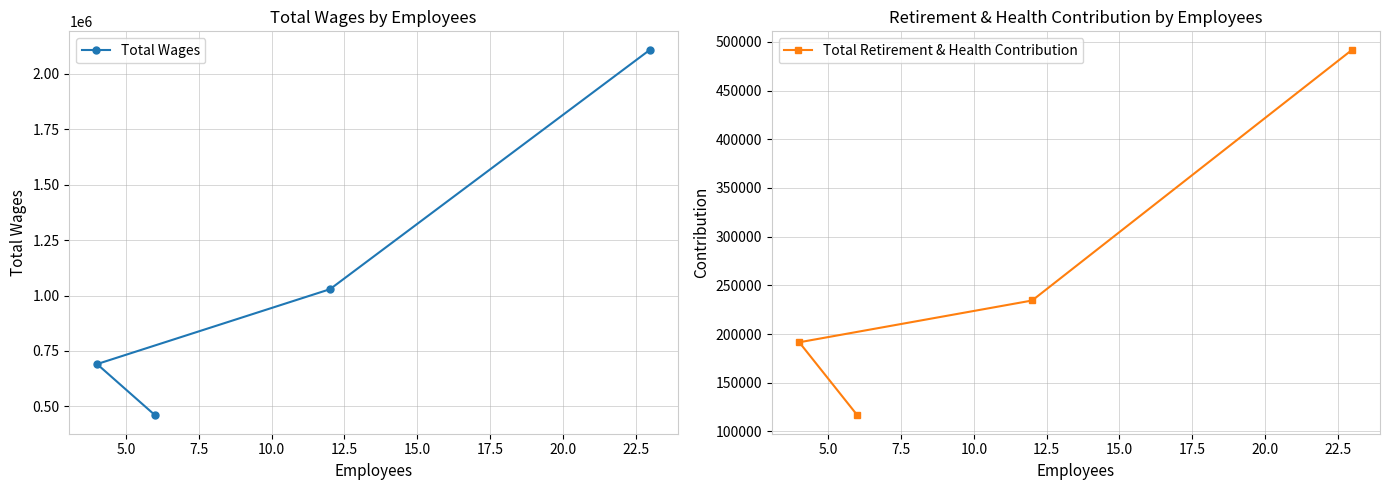

What is the value of the Total Wages point at the 3rd from the left?

1028324